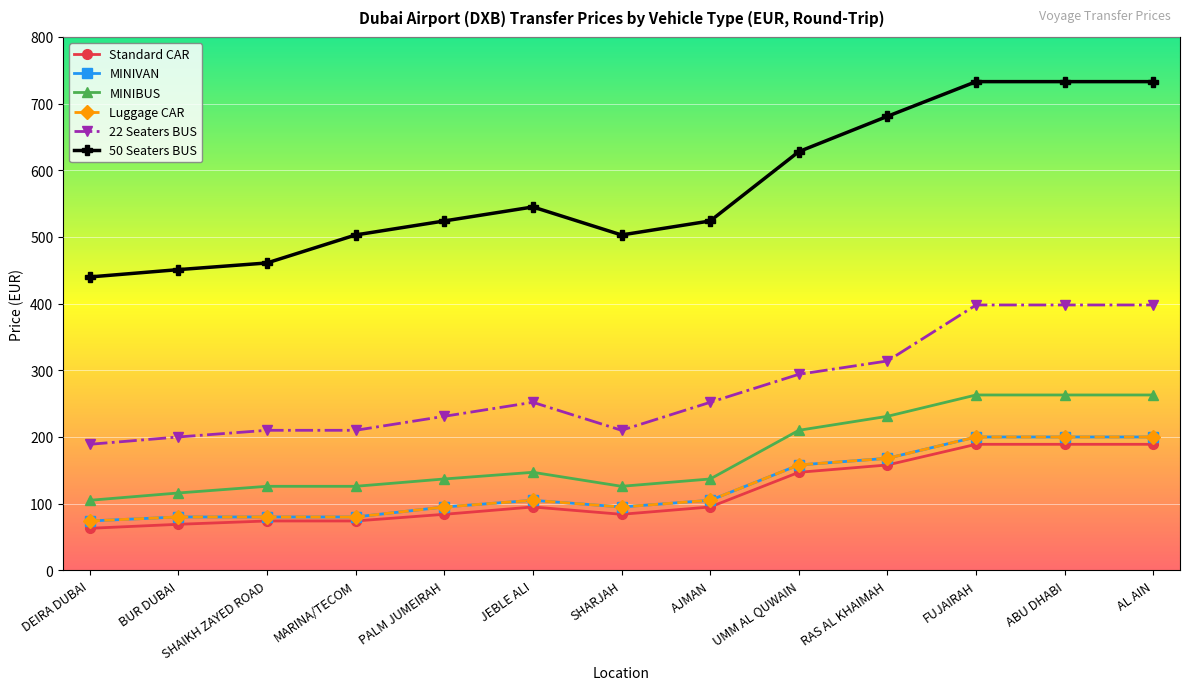

List the series in order of their peak value, lowest first.

Standard CAR, MINIVAN, Luggage CAR, MINIBUS, 22 Seaters BUS, 50 Seaters BUS